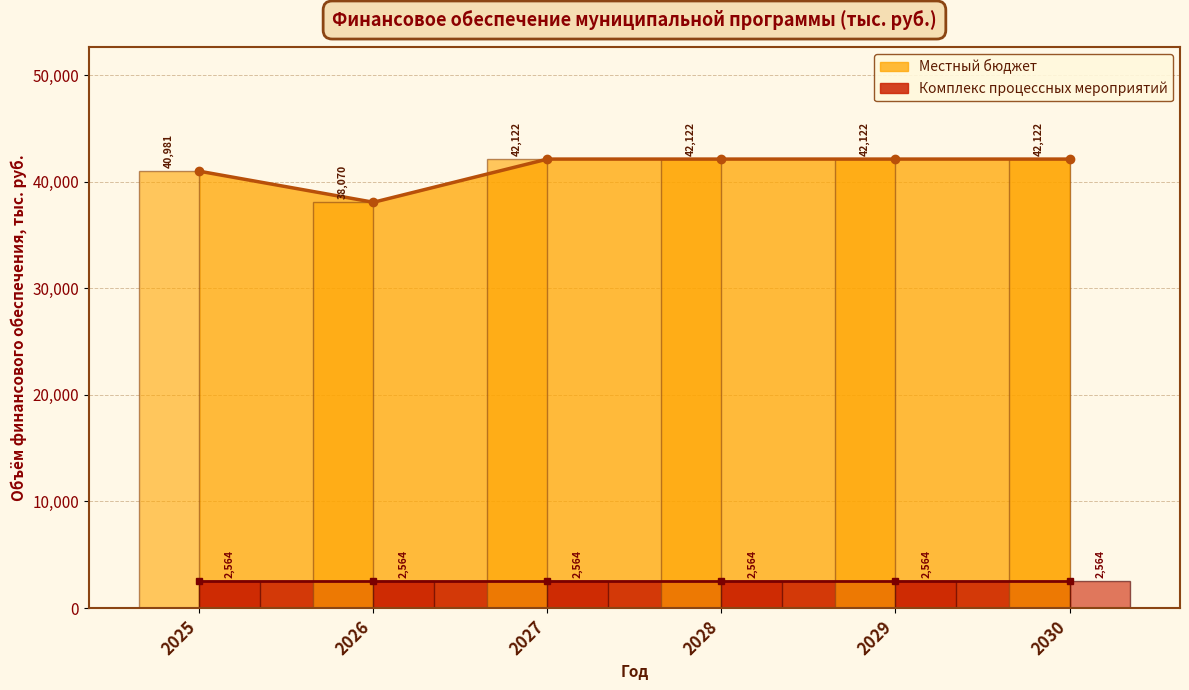

Rank the series by their average value, from lowest to highest.

Комплекс процессных мероприятий (bars), Местный бюджет (bars)